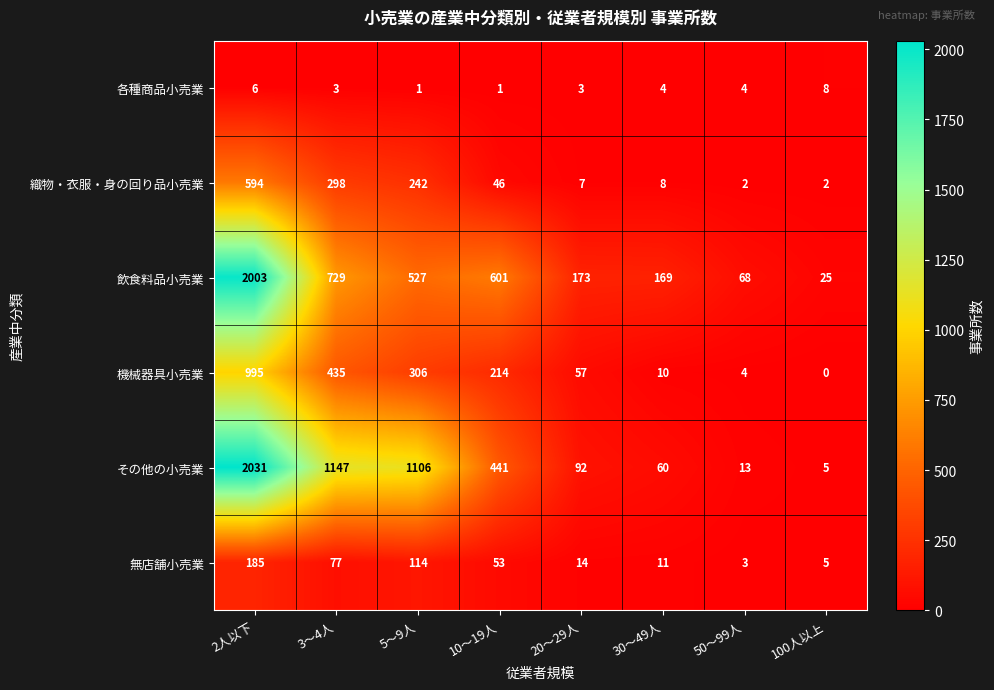

What is the difference between the 織物・衣服・身の回り品小売業 values at 3～4人 and 20～29人?

291